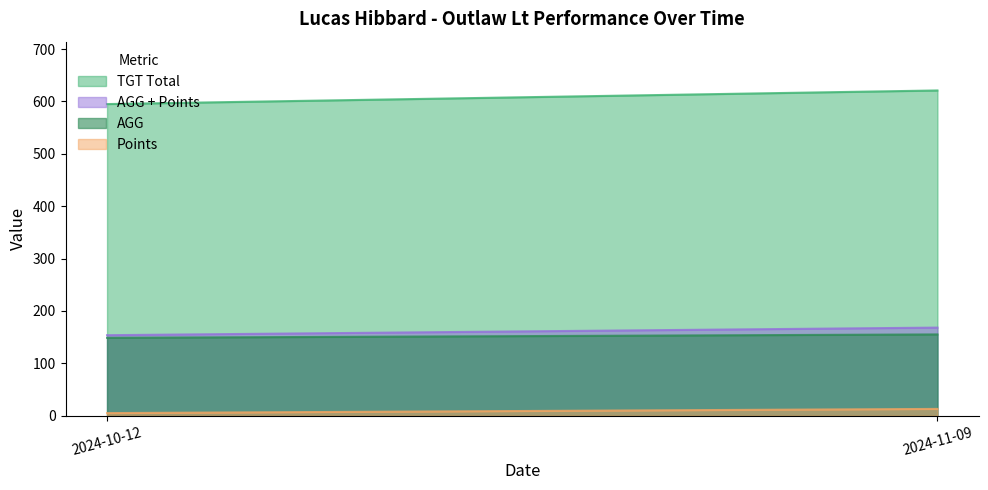

Reading right to left, transcribe all the data shown in this chart.

TGT Total: 2024-11-09=621.0	2024-10-12=595.0
AGG: 2024-11-09=155.2	2024-10-12=148.8
Points: 2024-11-09=13.0	2024-10-12=5.0
AGG + Points: 2024-11-09=168.2	2024-10-12=153.8